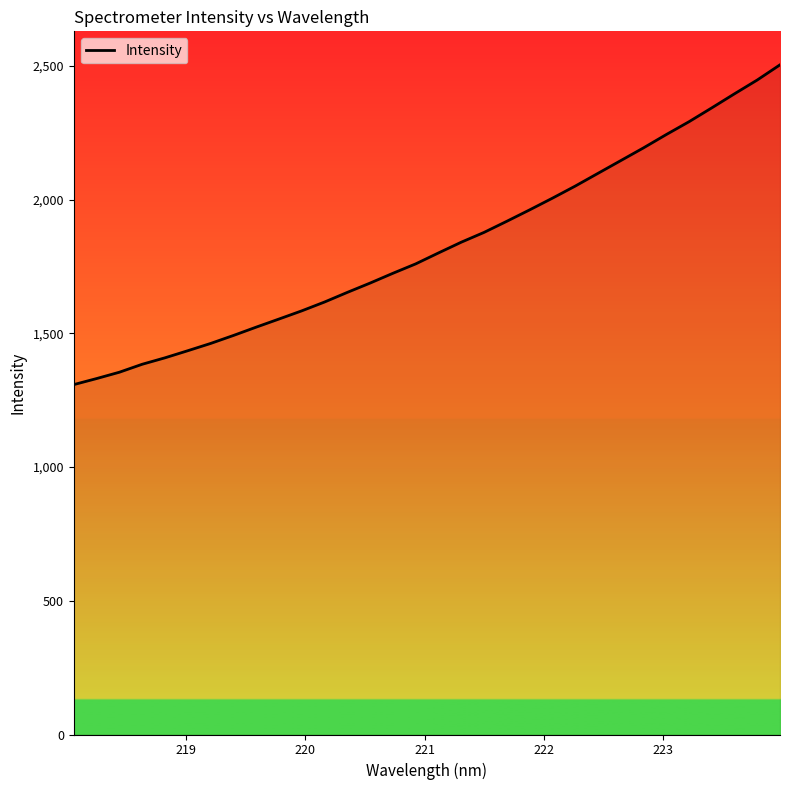

Is this an area chart (filled region under the line)?

No